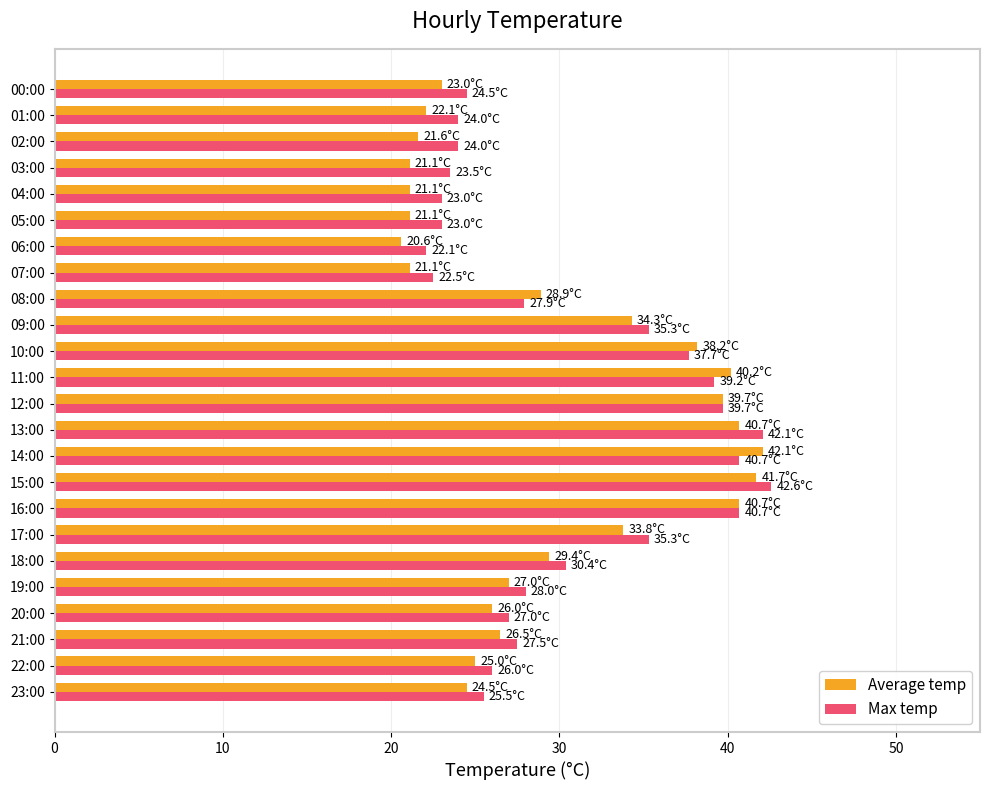

Which series has the widest spread of values?

Average temp